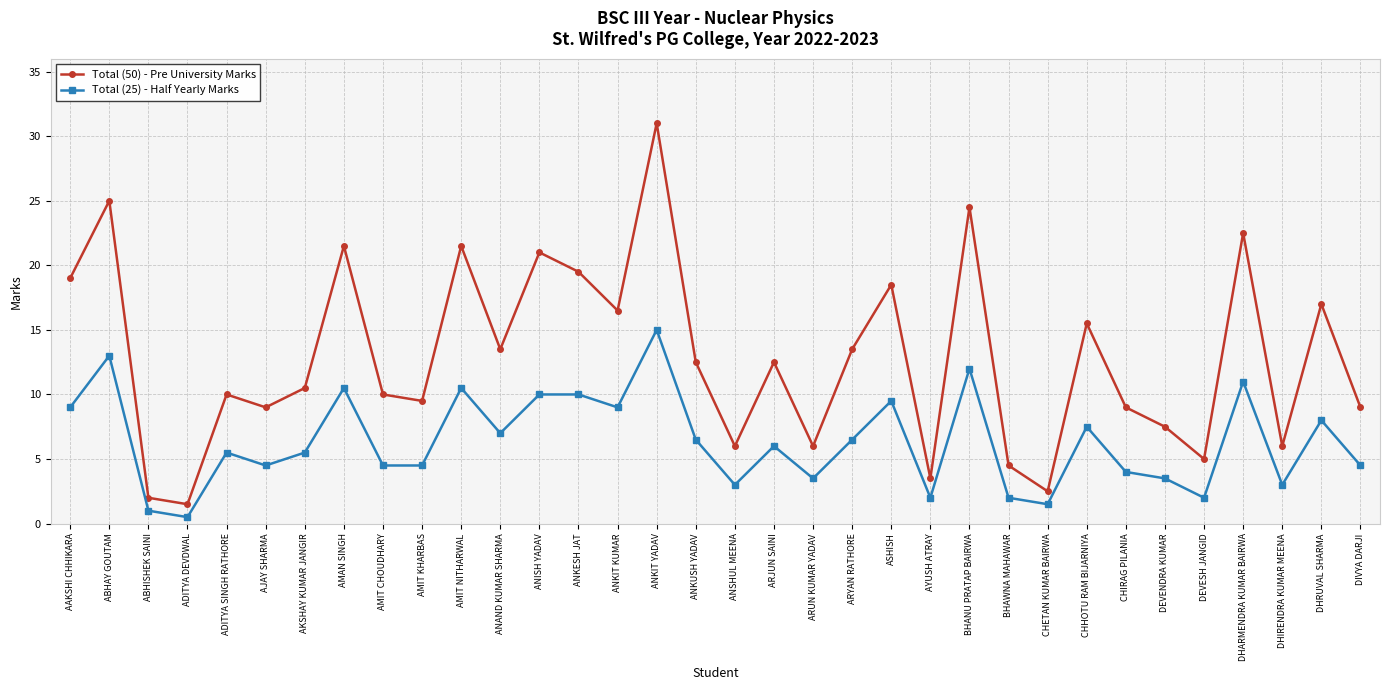

Rank the series by their average value, from lowest to highest.

Total (25) - Half Yearly Marks, Total (50) - Pre University Marks